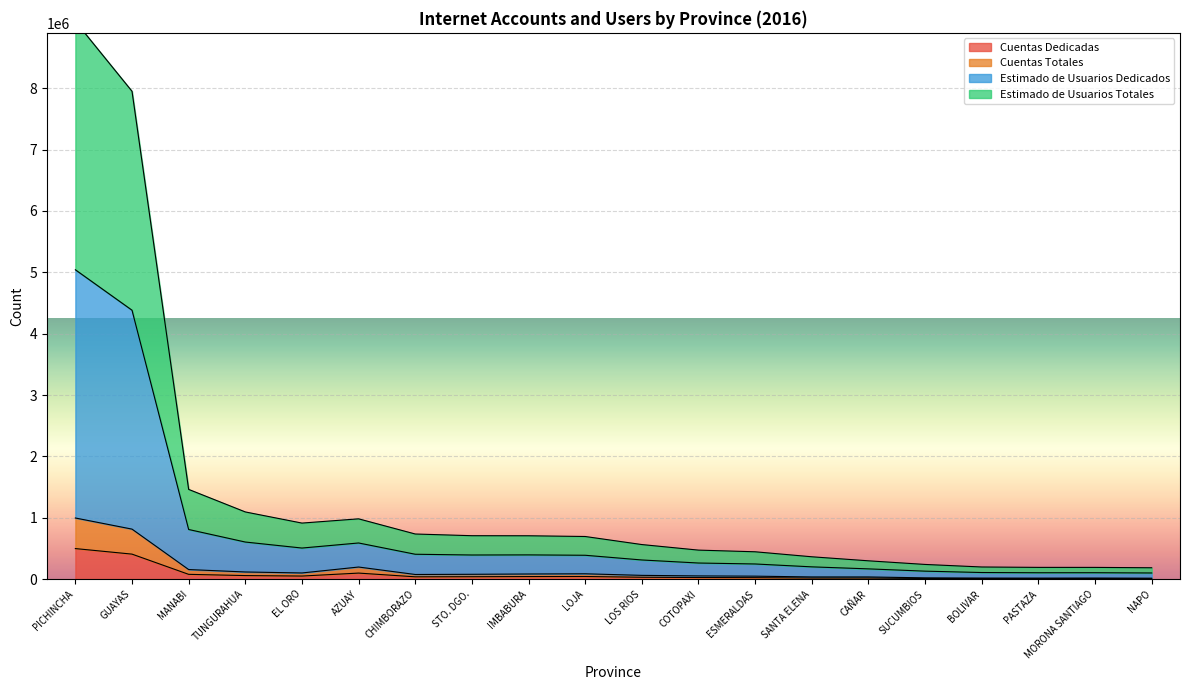

List the labels in order of Estimado de Usuarios Dedicados value, largest first.

PICHINCHA, GUAYAS, MANABI, TUNGURAHUA, AZUAY, EL ORO, CHIMBORAZO, STO. DGO., IMBABURA, LOJA, LOS RIOS, COTOPAXI, ESMERALDAS, SANTA ELENA, CAÑAR, SUCUMBIOS, BOLIVAR, PASTAZA, MORONA SANTIAGO, NAPO